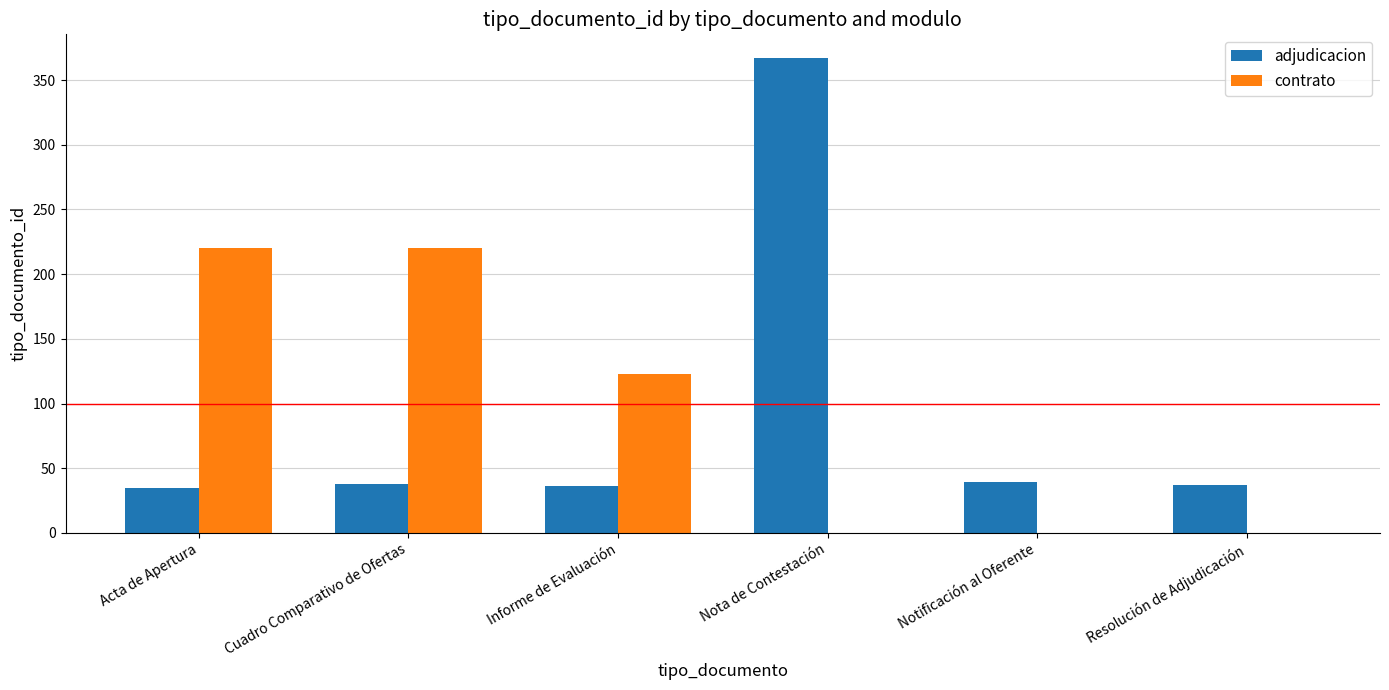

True or false: contrato has a value of 288 at Cuadro Comparativo de Ofertas.

False